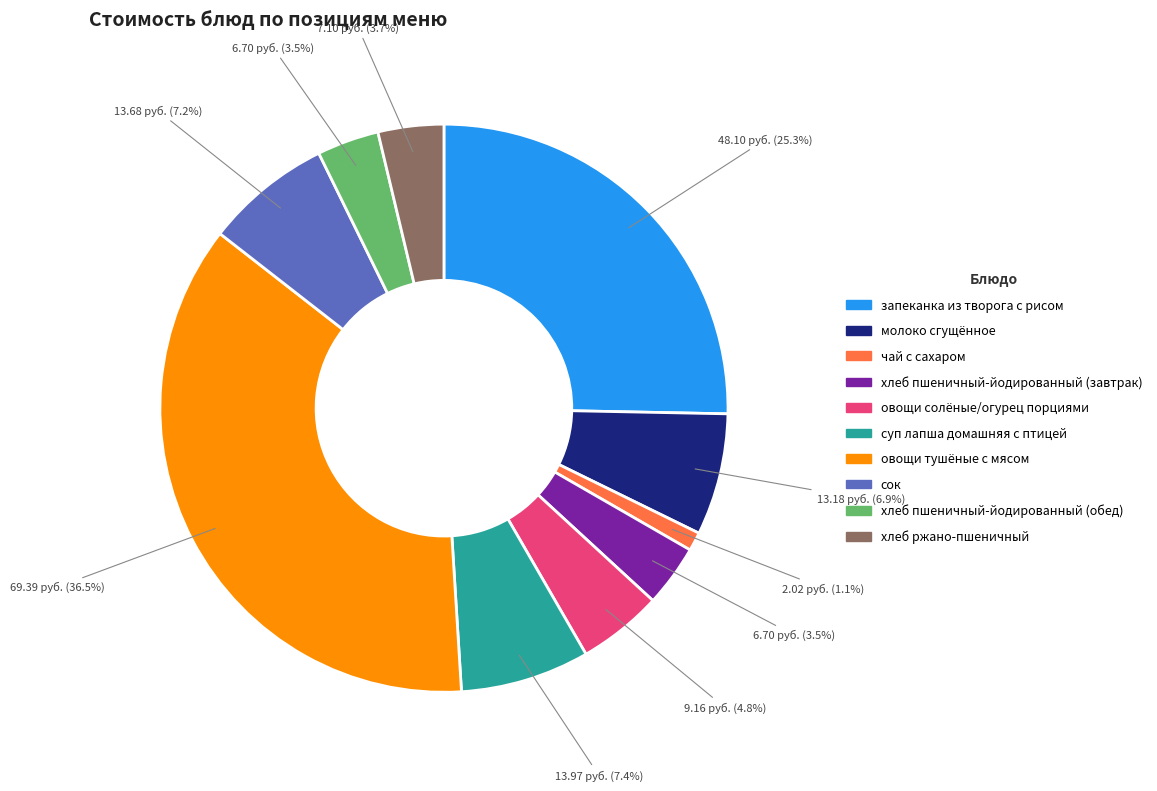

Approximately how many times larger is the value at запеканка из творога с рисом compared to хлеб пшеничный-йодированный (обед)?

7.2